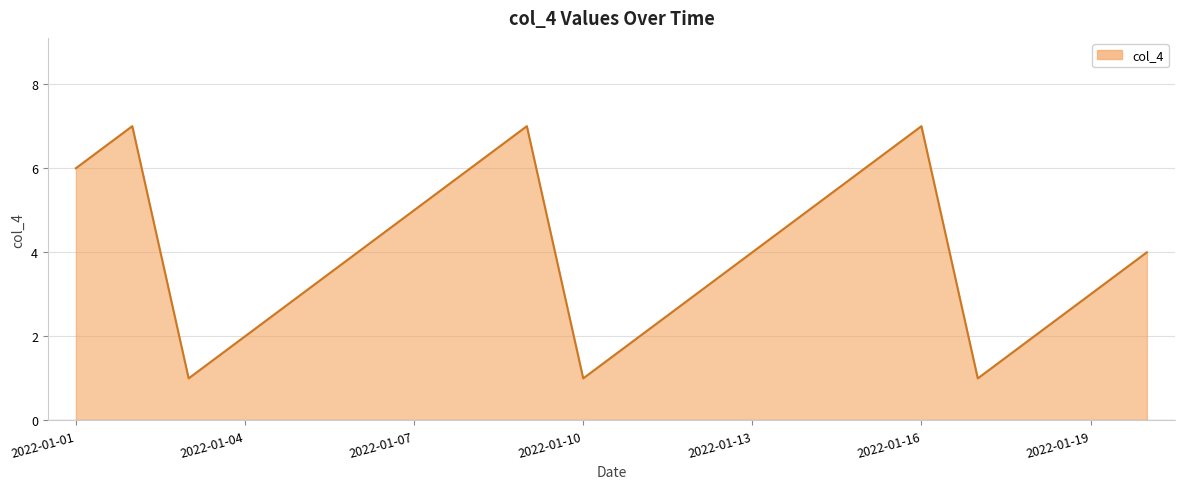

What is the maximum value shown in the chart?

7